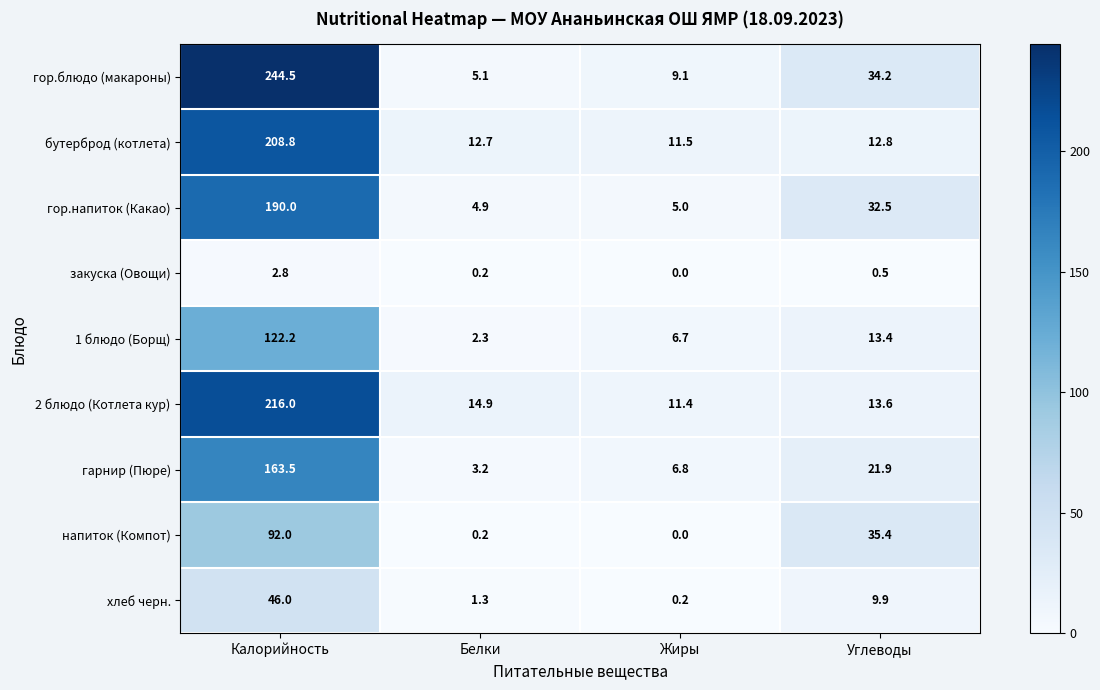

What is the average value of the гарнир (Пюре) series?

48.9